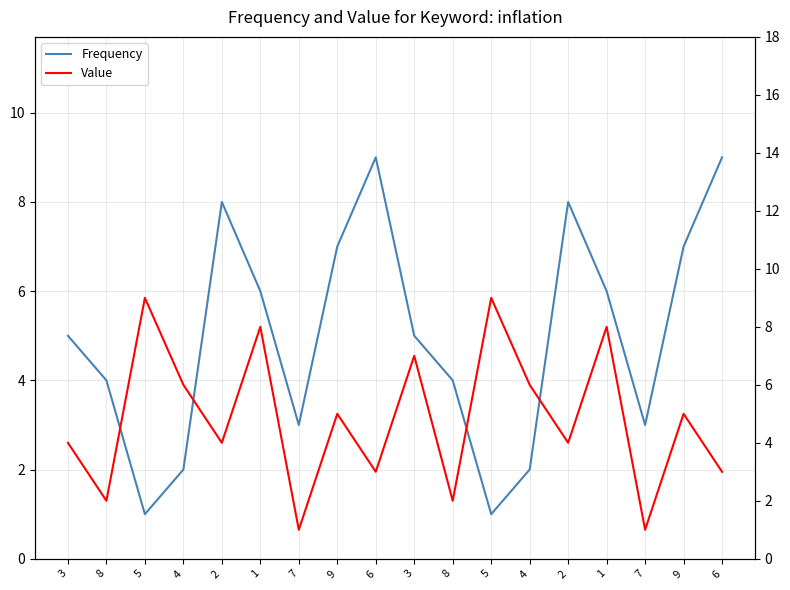

Count the number of data series in this chart.

2